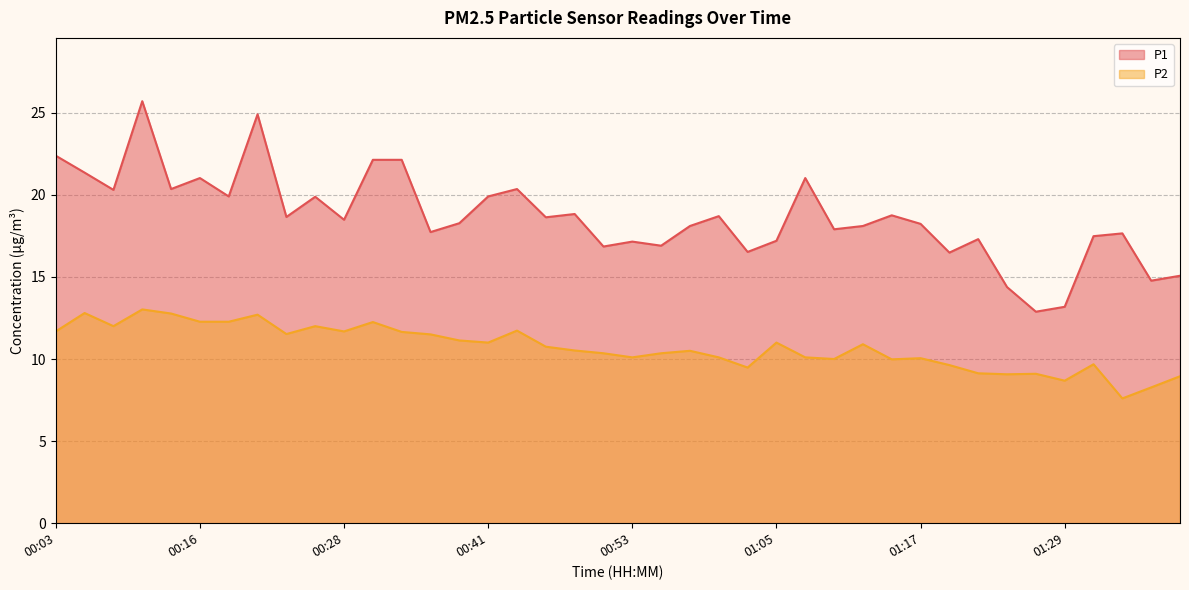

What is the smallest value displayed?

7.6